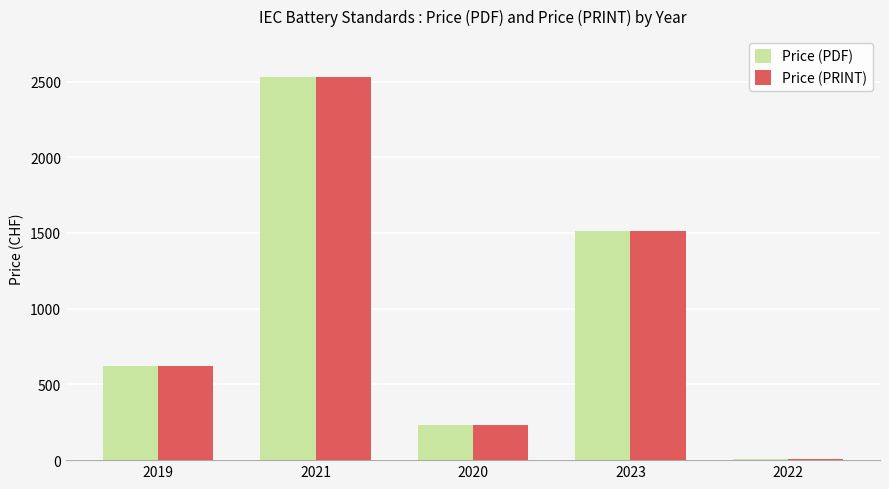

How many groups of bars are there?

5